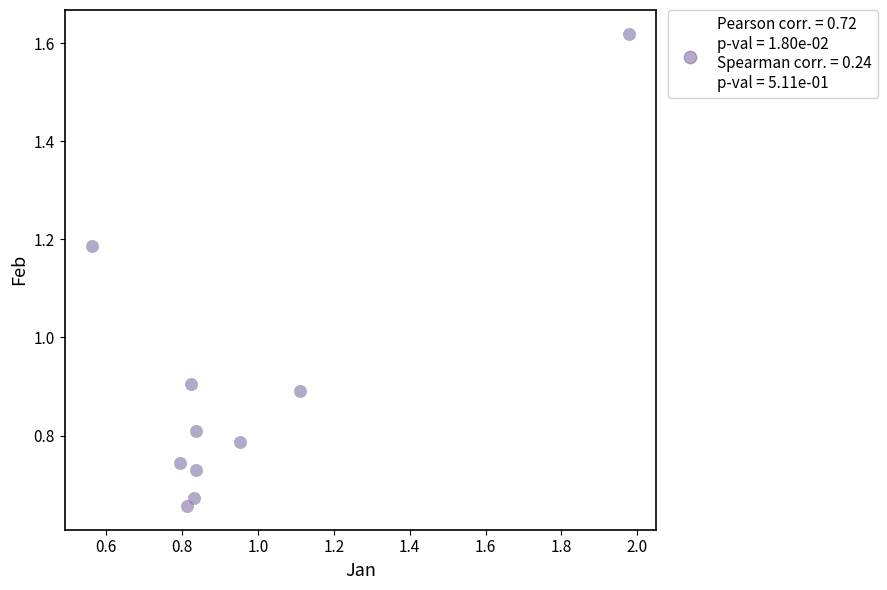

What is the average Y value?

0.9